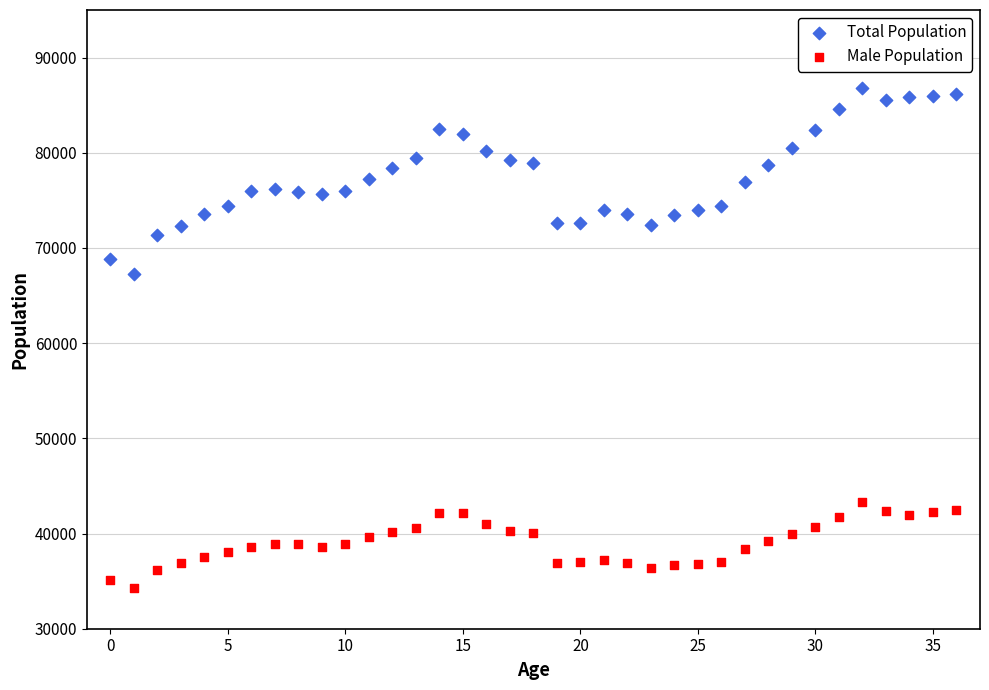

Which series contains the highest Y value?

Total Population